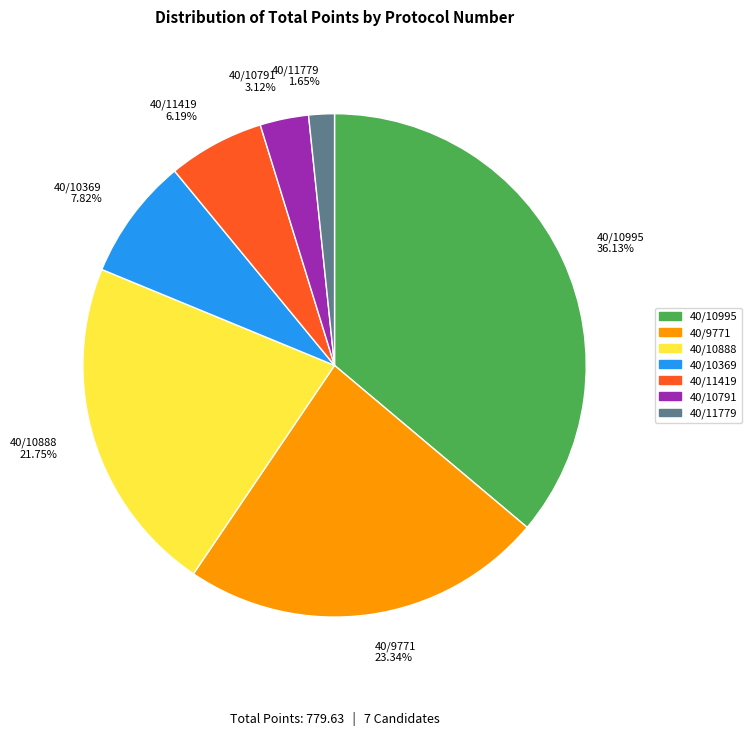

To the nearest percent, what is the difference between the 40/11419 and 40/9771 slice percentages?

17%